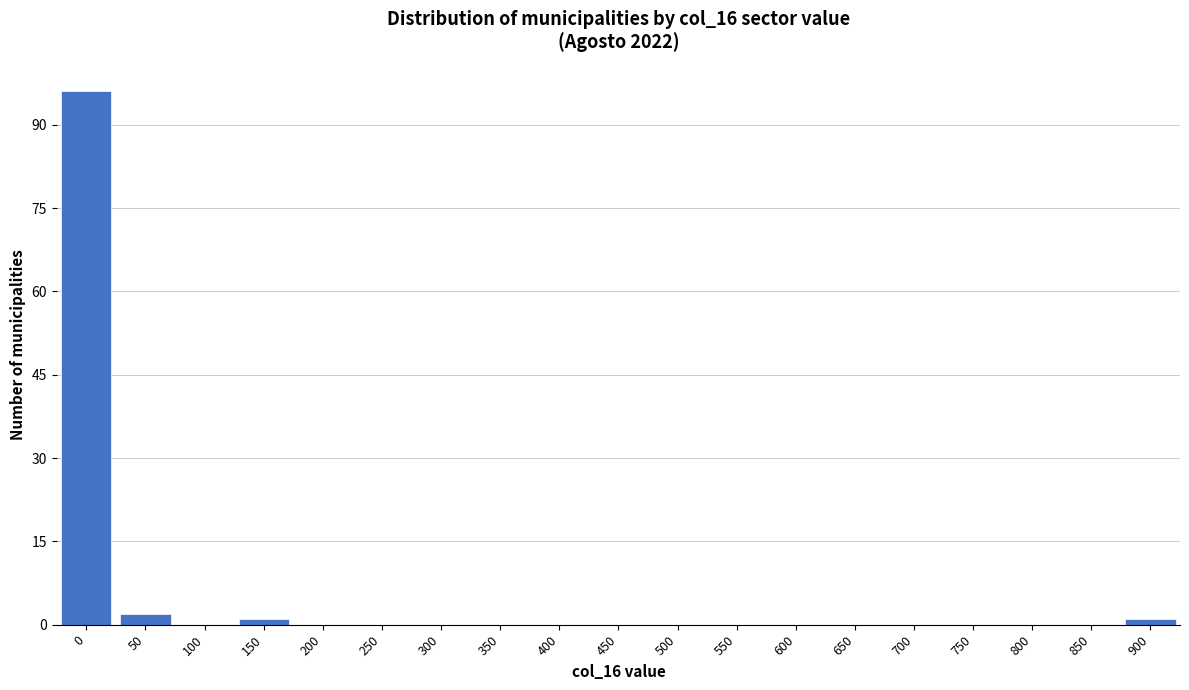

Reading right to left, what are all the values shown in this chart?

900=1	850=0	800=0	750=0	700=0	650=0	600=0	550=0	500=0	450=0	400=0	350=0	300=0	250=0	200=0	150=1	100=0	50=2	0=96